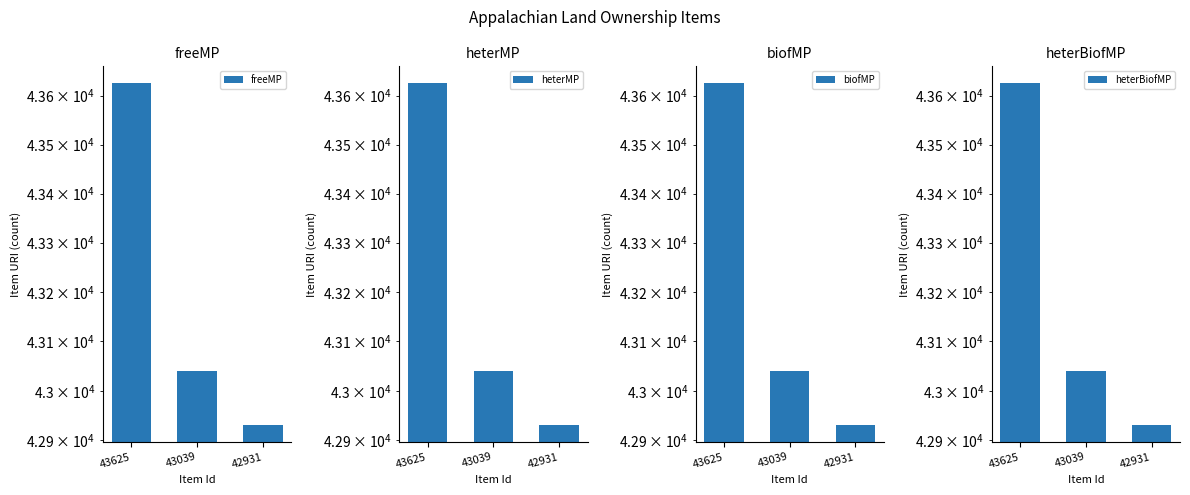

Reading left to right, list all the values displayed in this chart.

freeMP: 43625	43039	42931
heterMP: 43625	43039	42931
biofMP: 43625	43039	42931
heterBiofMP: 43625	43039	42931